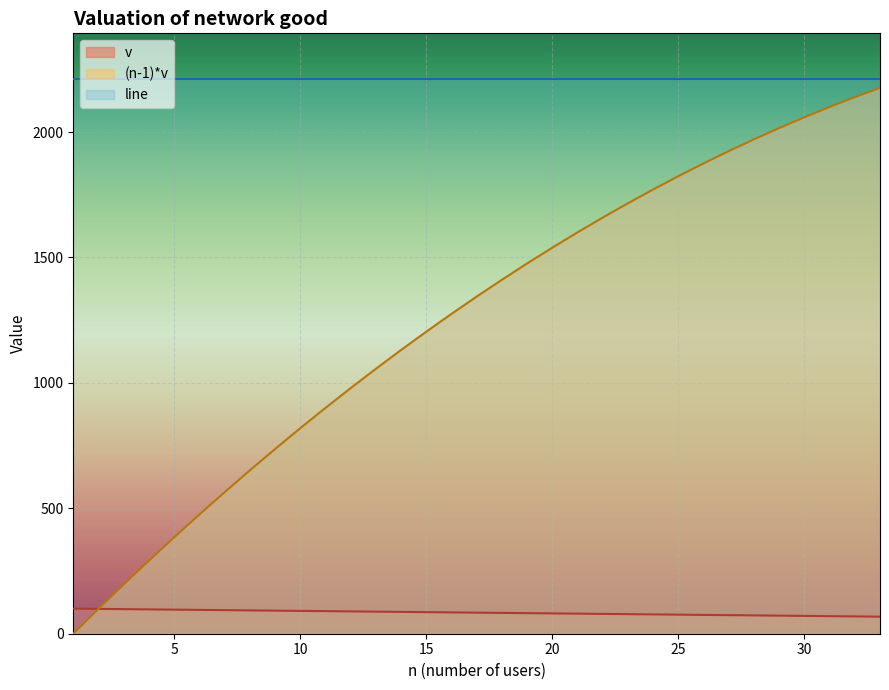

Rank the series by their average value, from highest to lowest.

line, (n-1)*v, v